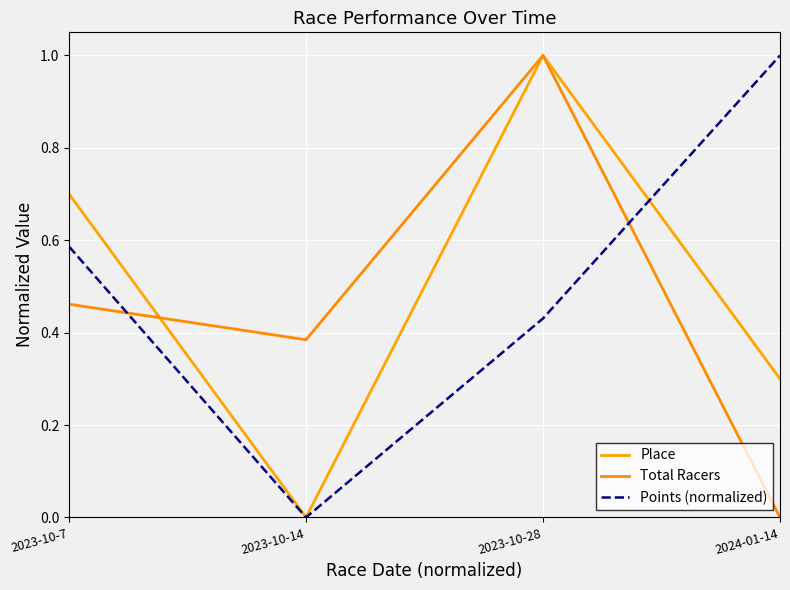

What is the maximum value shown in the chart?

1.0